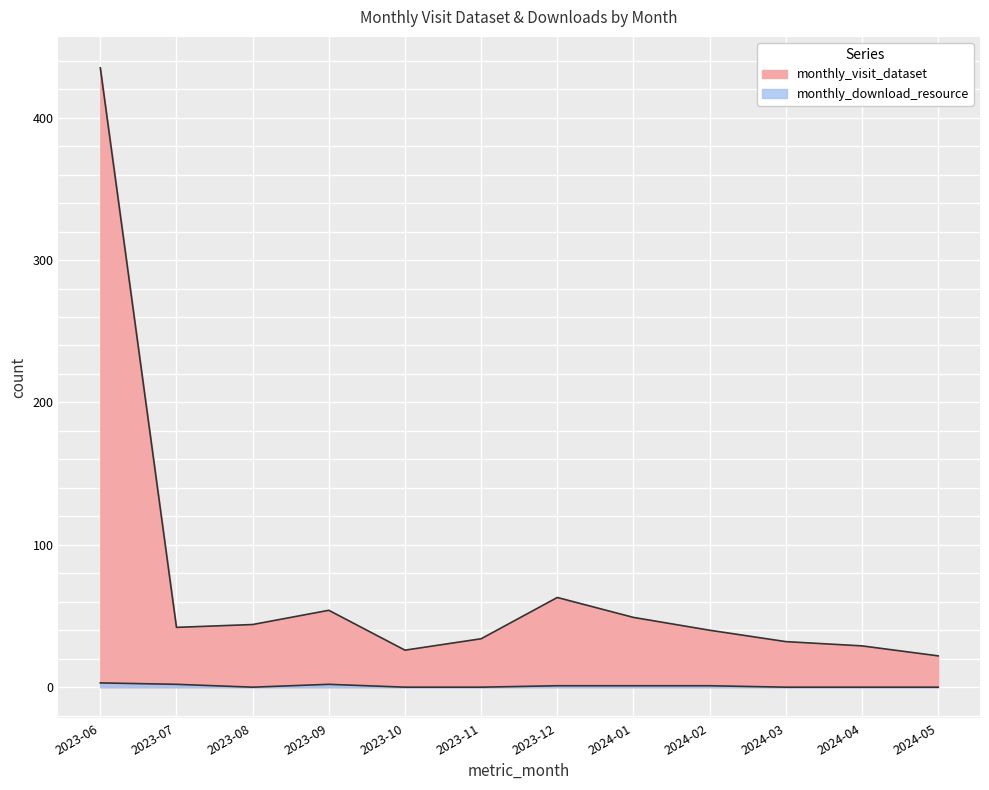

What is the total value across all series at 2024-02?

41